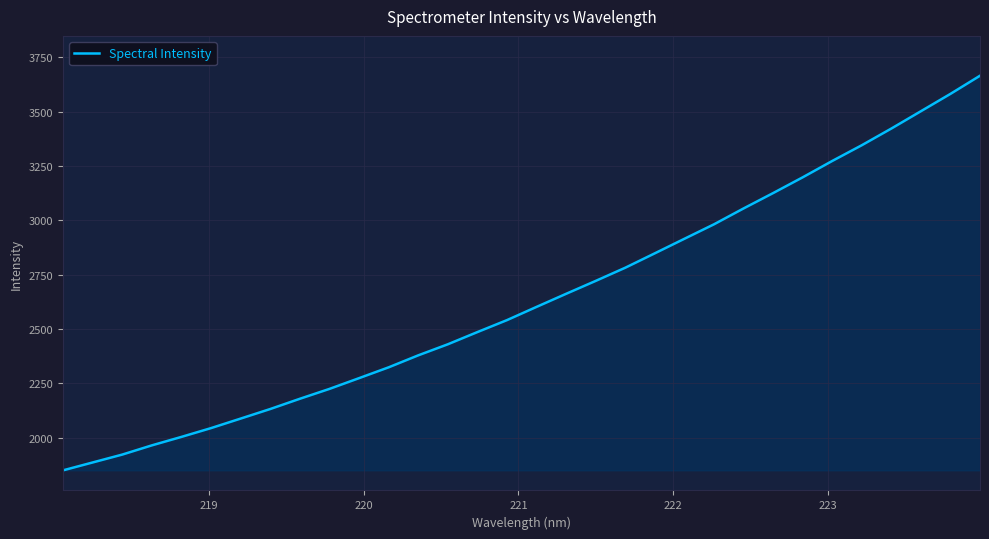

What is the smallest value displayed?

1850.2